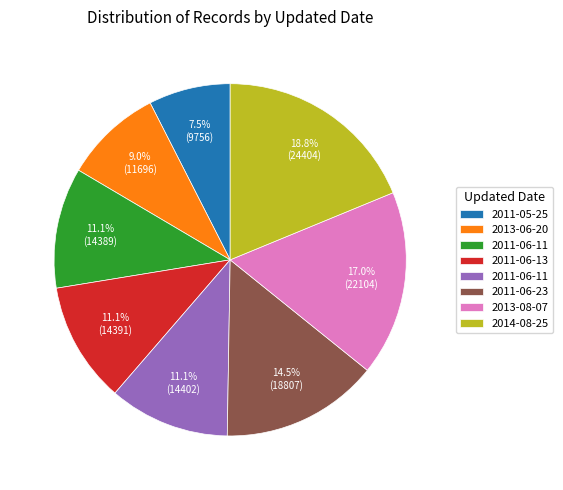

Does any single category account for the majority?

No